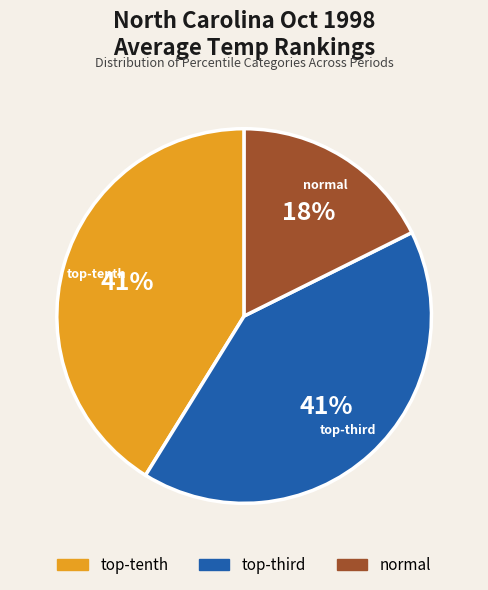

How many segments does this pie chart have?

3